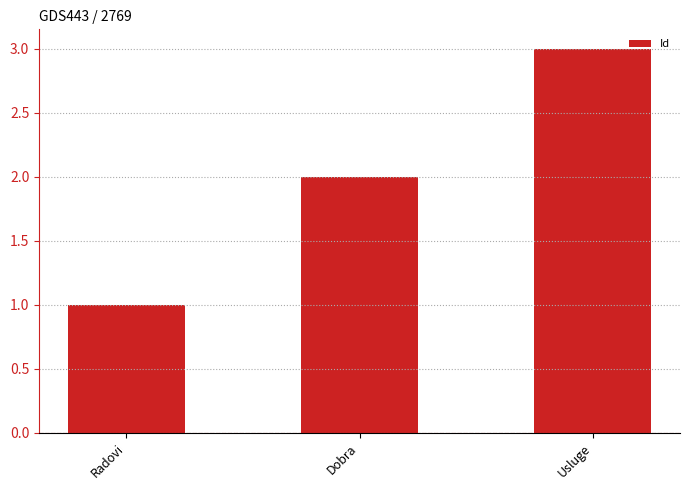

Reading left to right, extract all data points from this chart.

Radovi=1	Dobra=2	Usluge=3